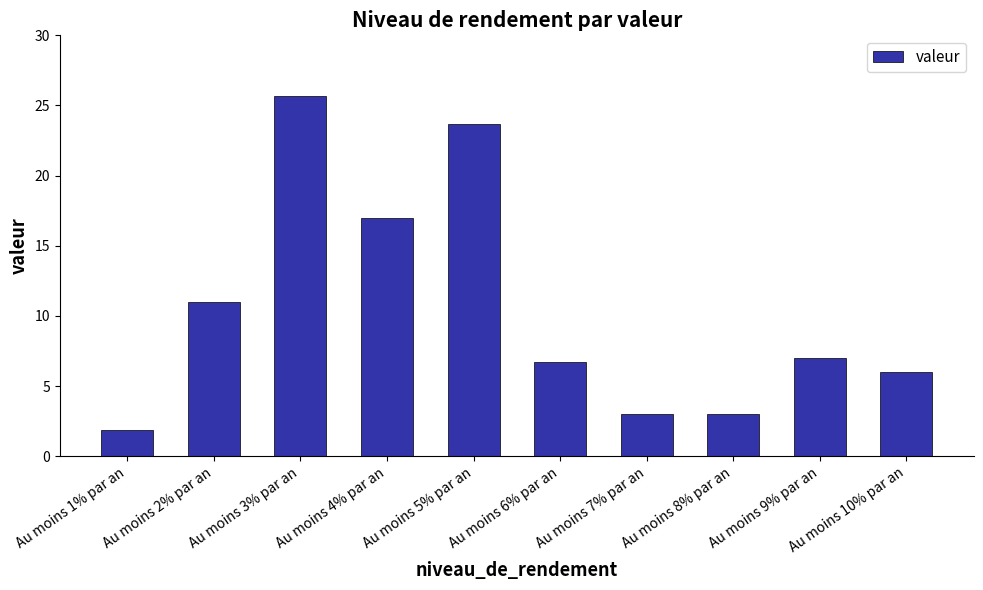

What is the label of the 4th bar from the right?

Au moins 7% par an